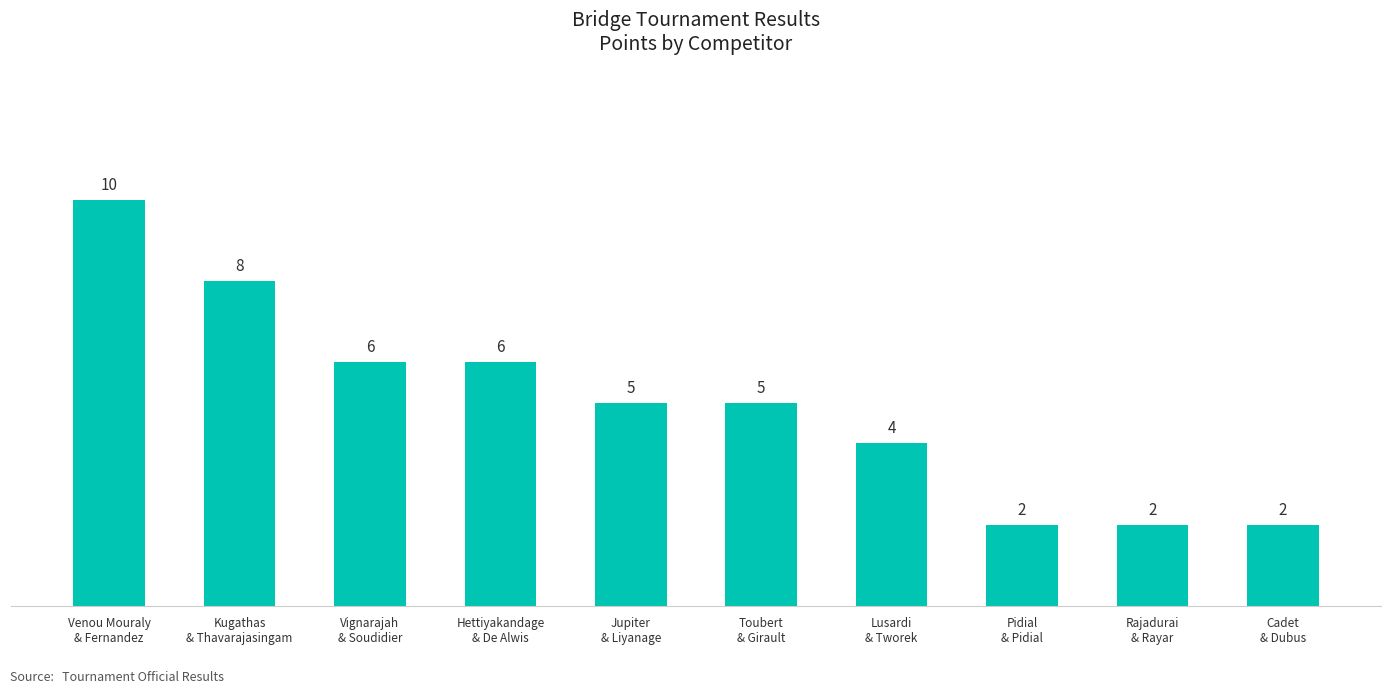

How many bars are there in total?

10